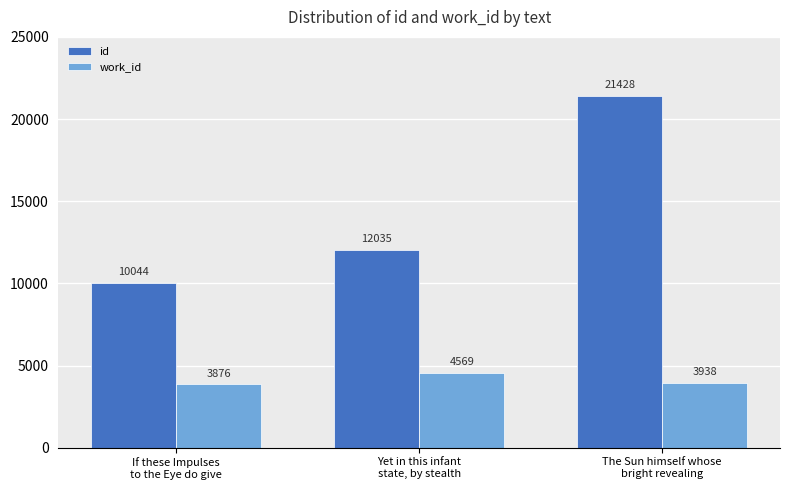

The work_id series shows 3938 at The Sun himself whose
bright revealing. True or false?

True